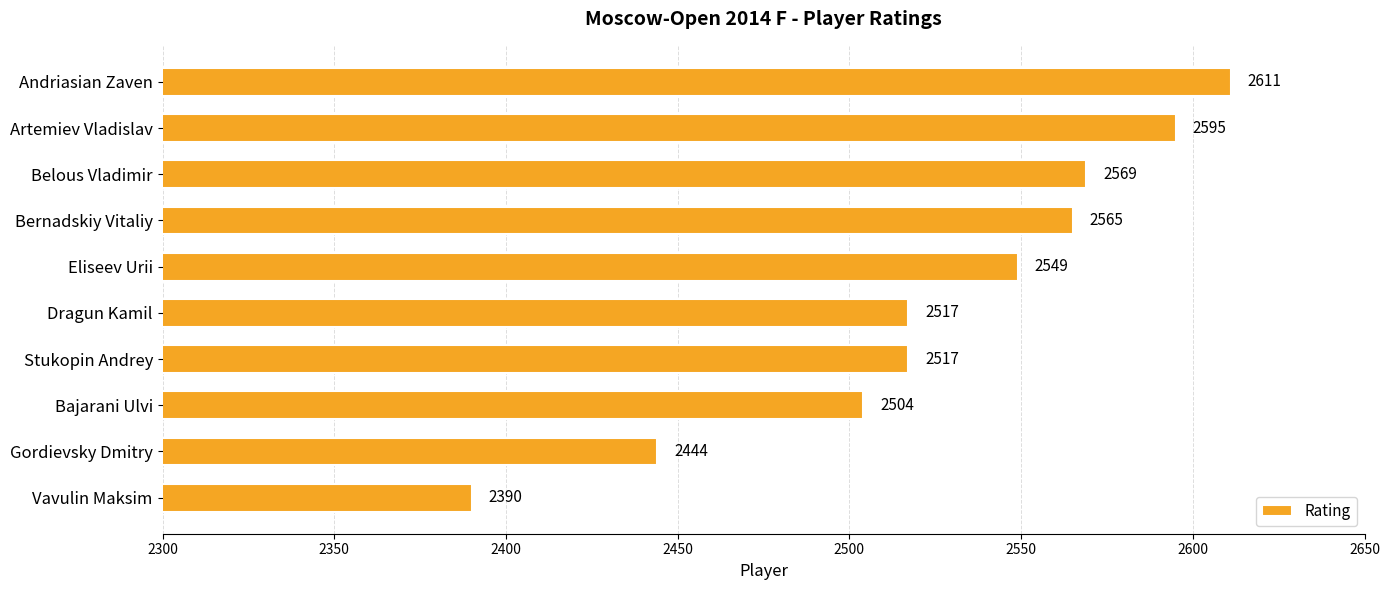

Which label corresponds to the largest value in the chart?

Andriasian Zaven